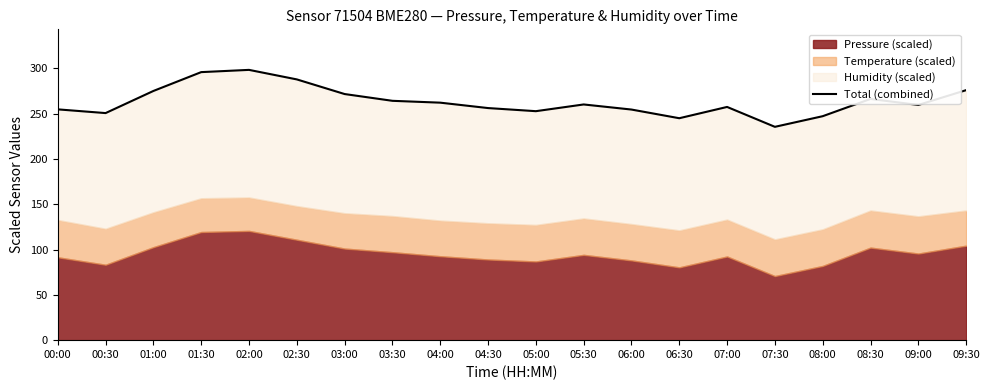

What is the difference between the values at 09:00 and 01:30?

36.2